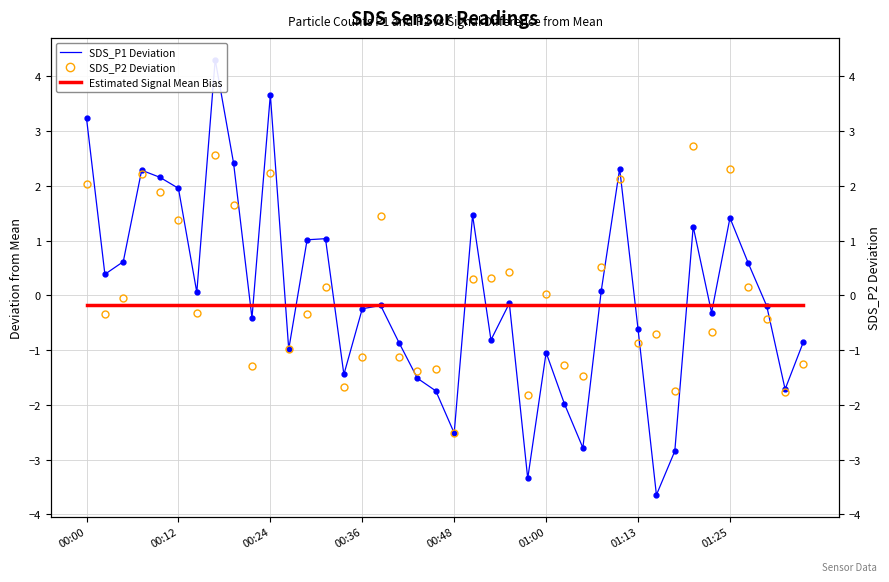

Which series ends up on top after the final intersection of SDS_P2 Deviation and Estimated Signal Mean Bias?

Estimated Signal Mean Bias